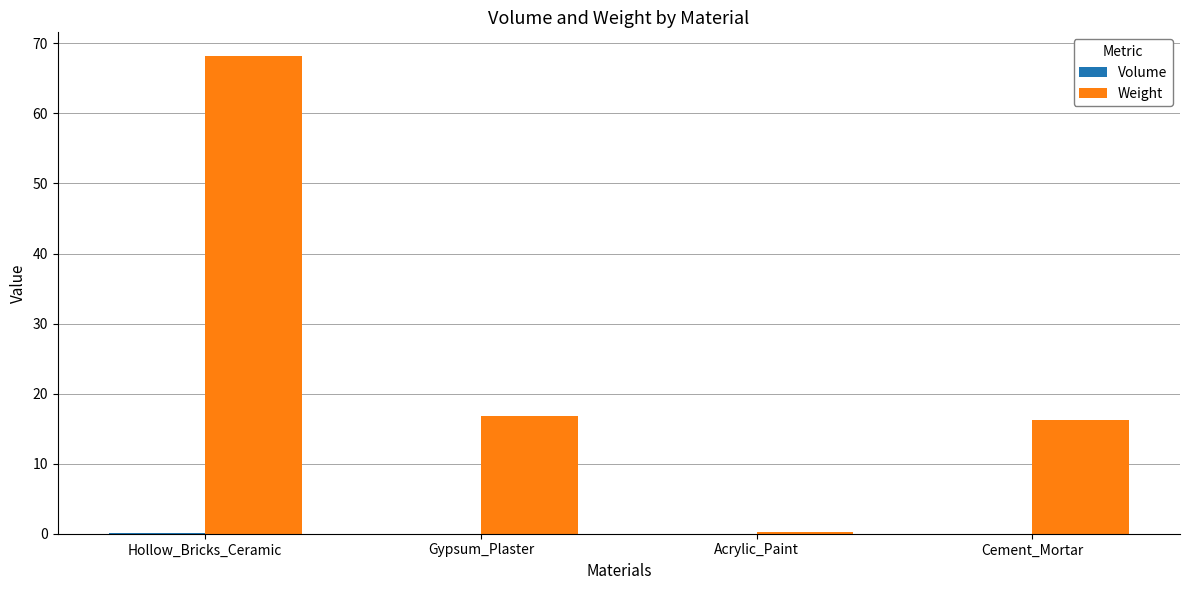

Which series has the largest total across all categories?

Weight